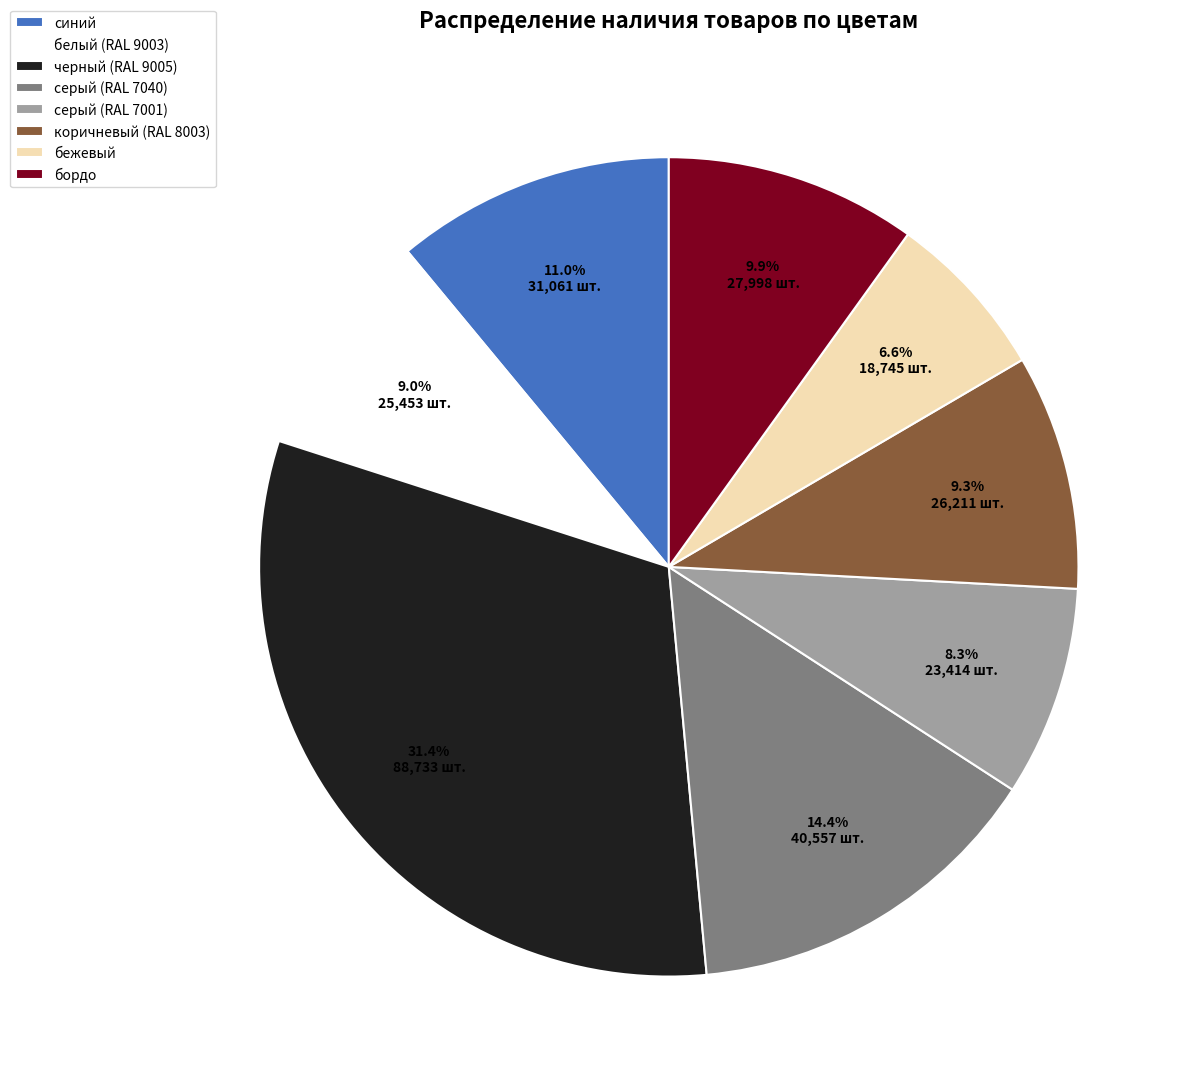

What portion of the pie excludes бежевый?

93.4%